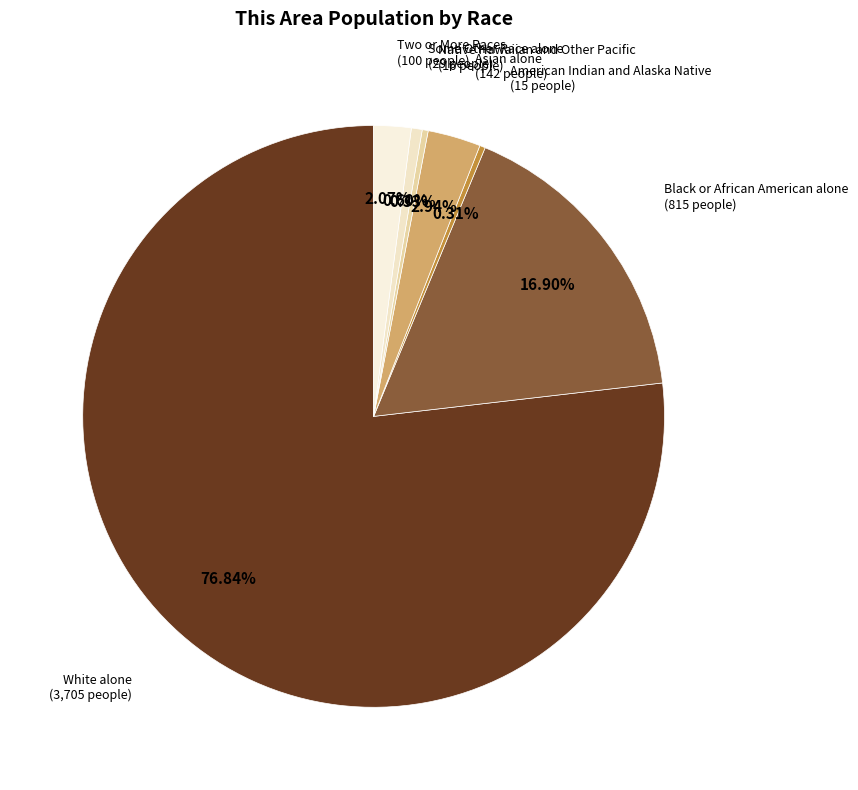

True or false: Asian alone accounts for 3% of the total.

True